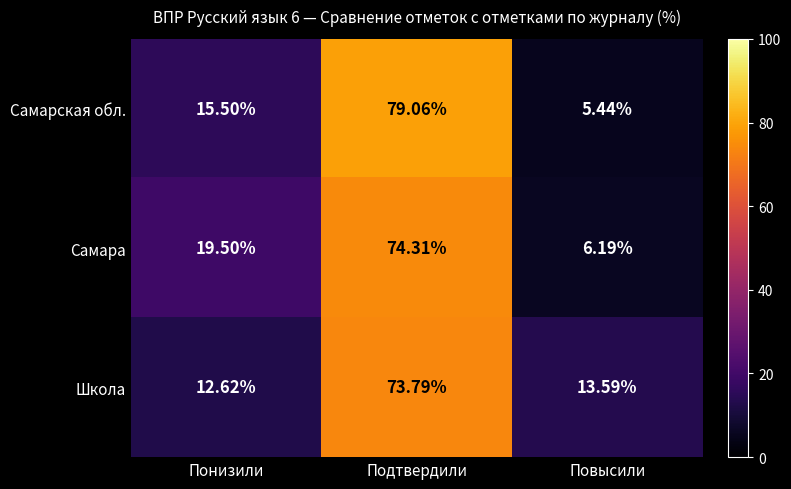

Which series has the widest spread of values?

Самарская обл.